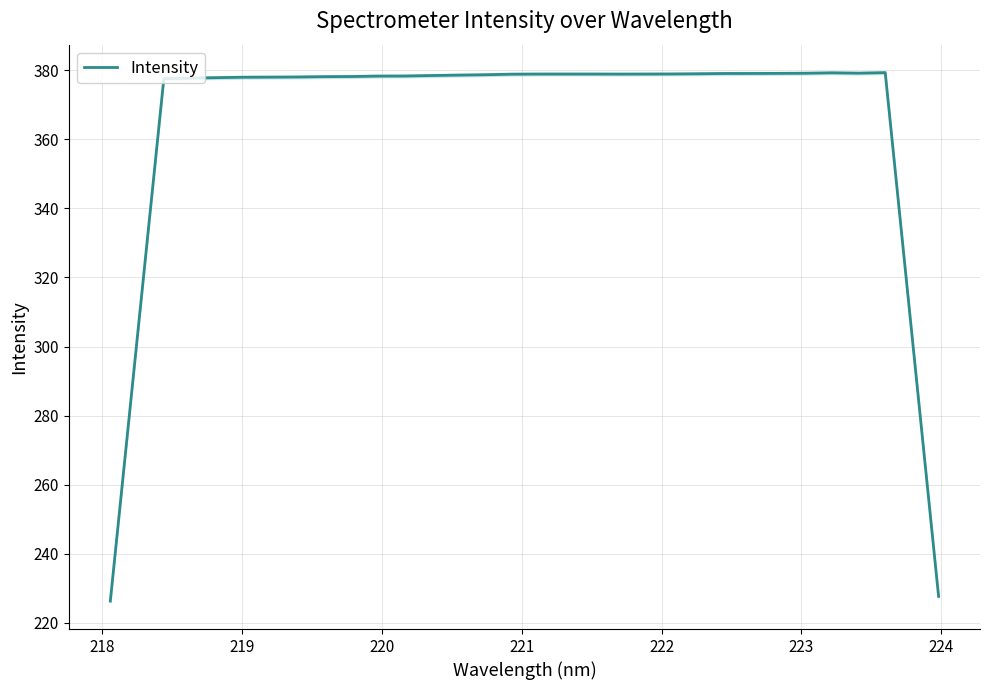

What is the smallest value displayed?

226.3